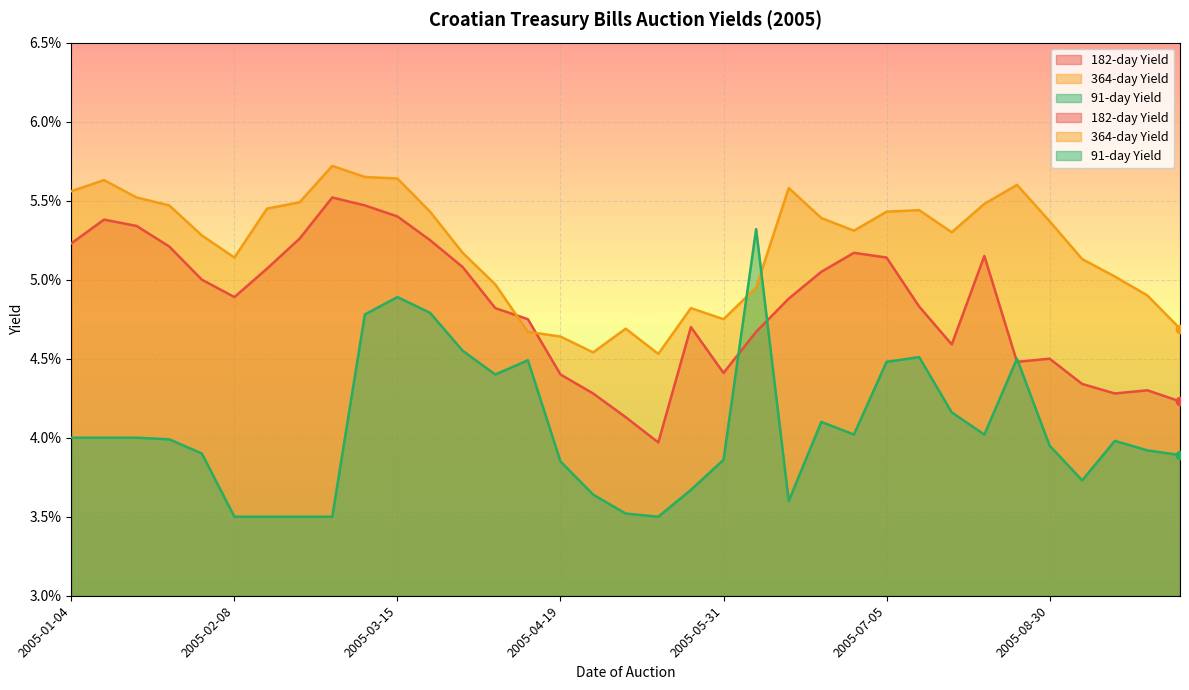

At 2005-02-08, list the series in order from smallest to largest.

91-day Yield, 182-day Yield, 364-day Yield